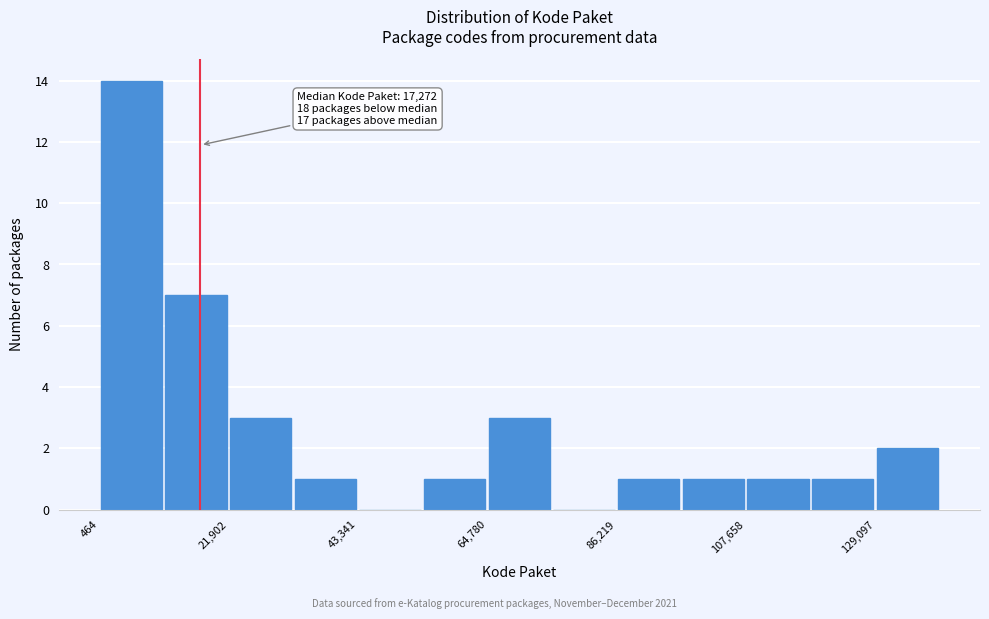

Read against the x-axis, roughly where is the centre of the tallest bar?

5000